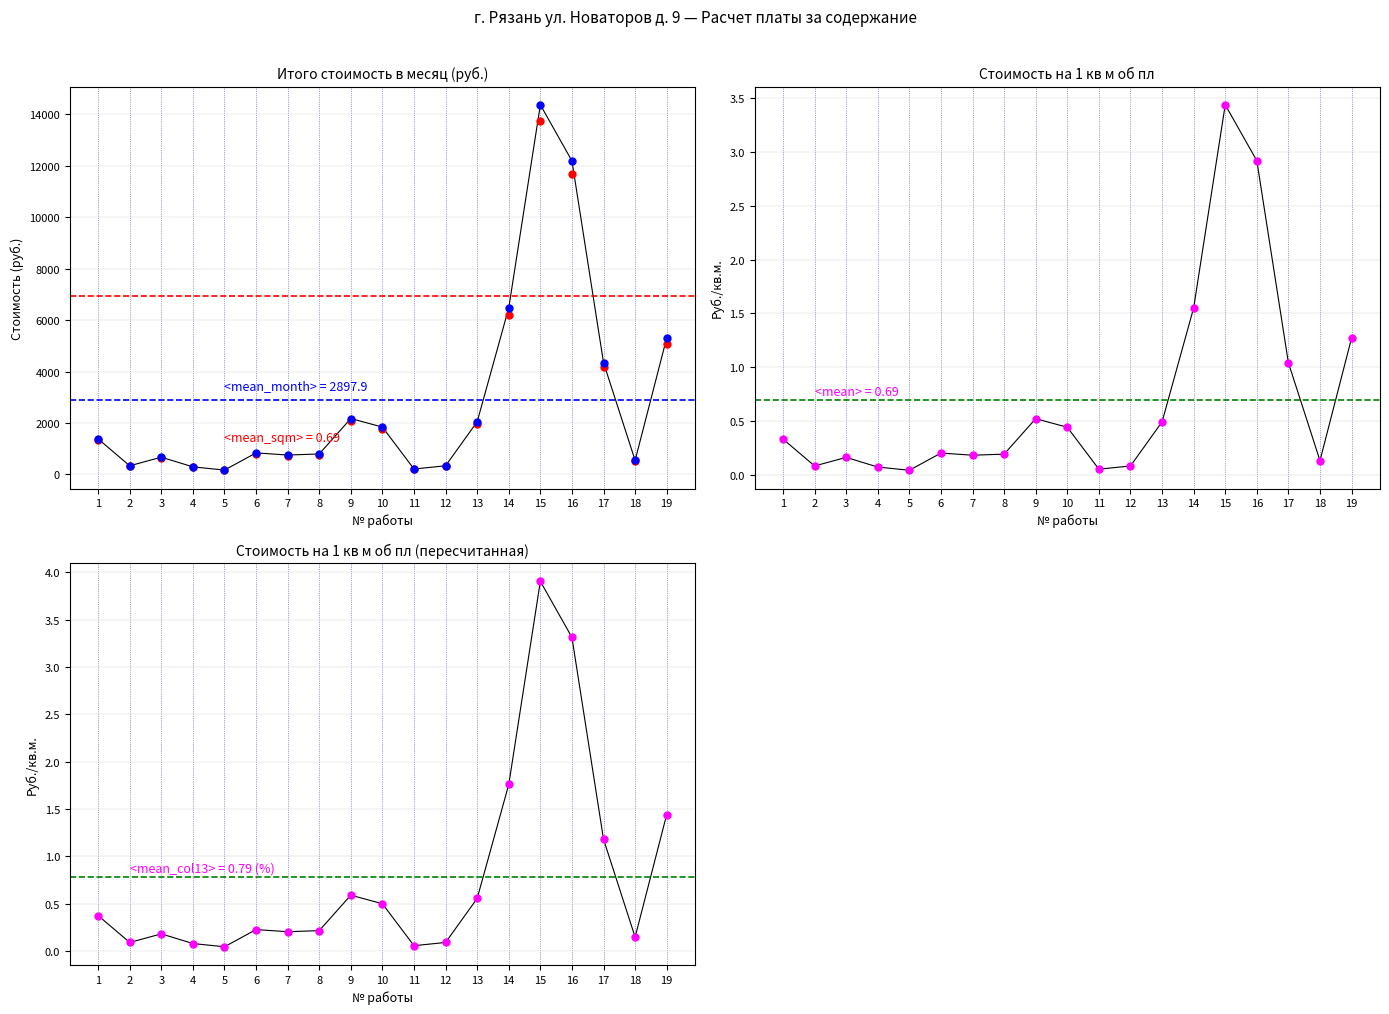

Is this an area chart (filled region under the line)?

No